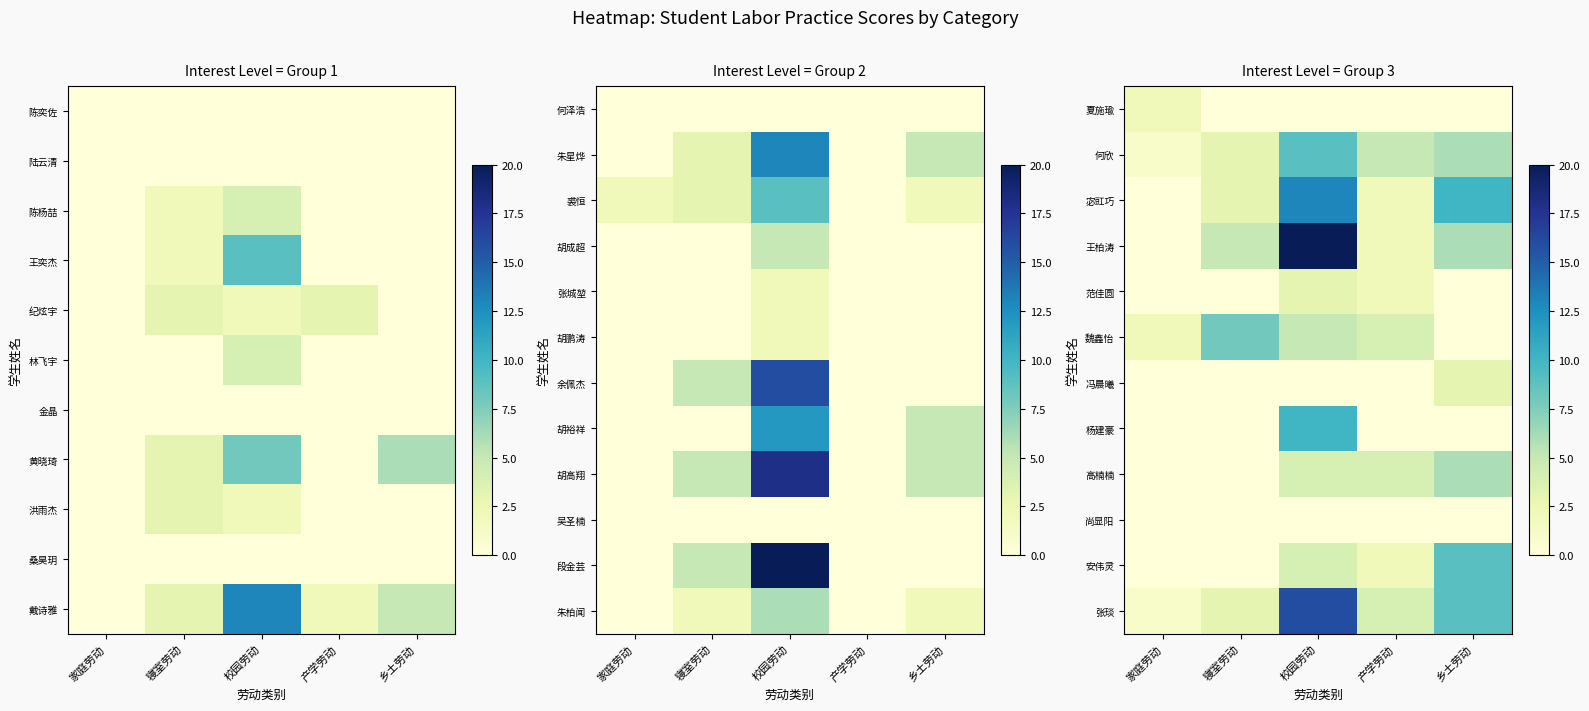

Count the number of data series in this chart.

12